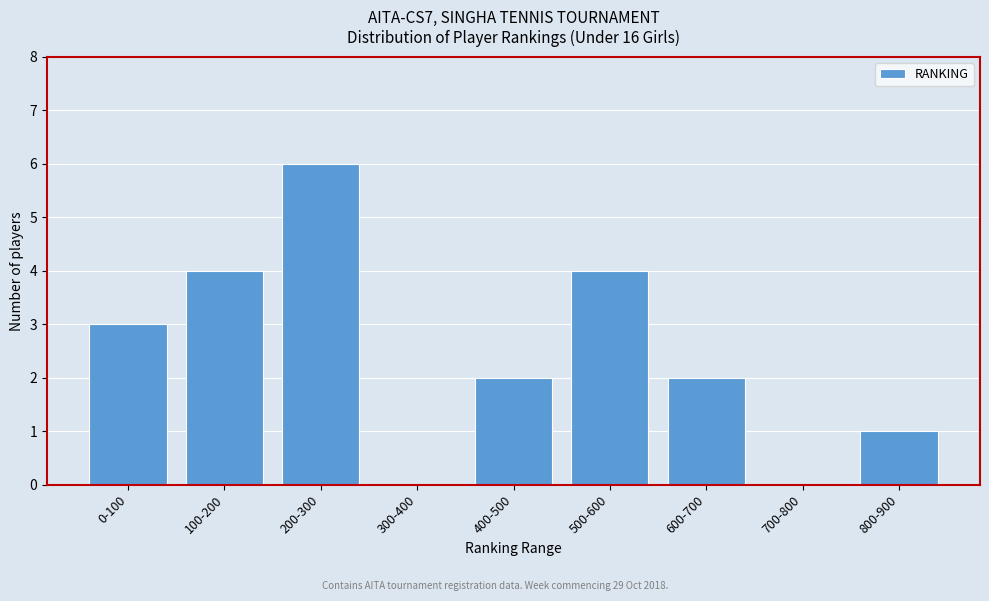

Reading left to right, what are all the values shown in this chart?

0-100=3	100-200=4	200-300=6	300-400=0	400-500=2	500-600=4	600-700=2	700-800=0	800-900=1